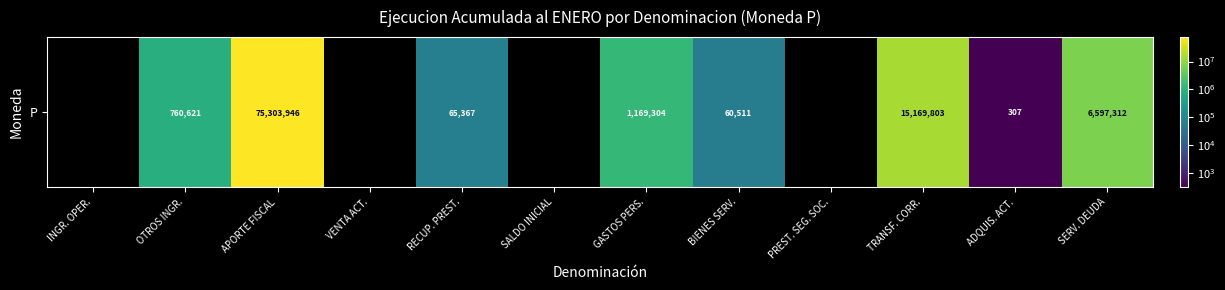

What is the sum of all values?

99127171